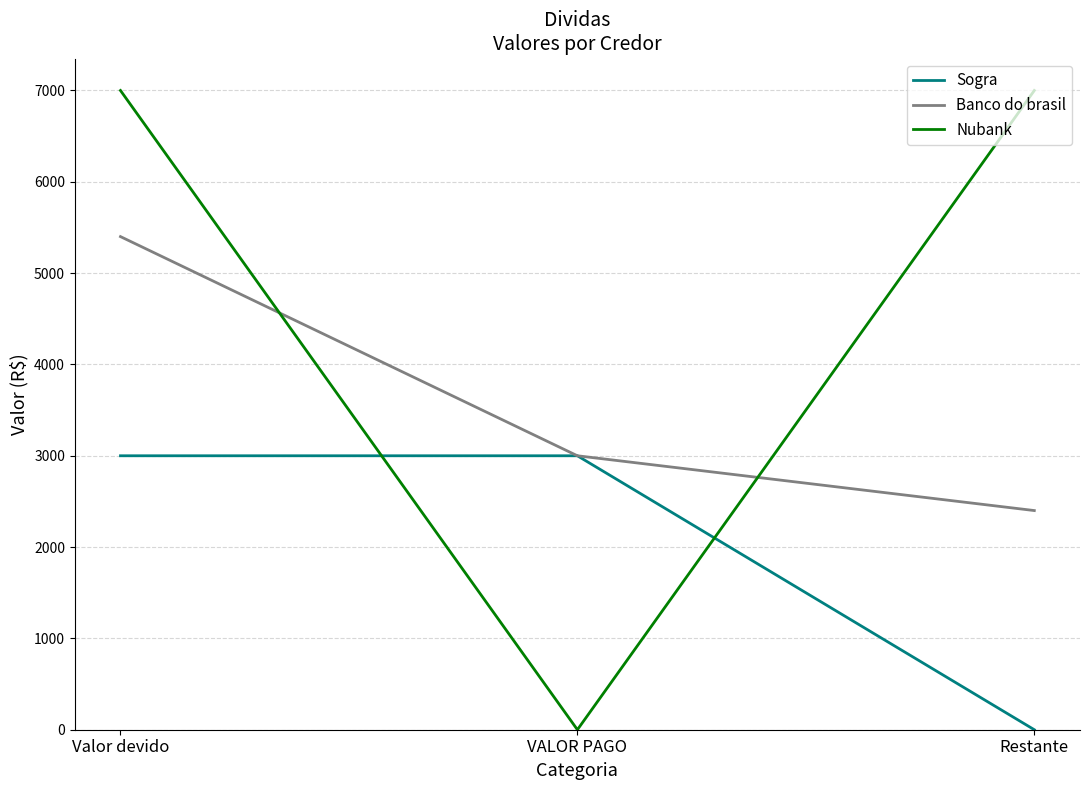

The value of Nubank at Restante is 7000. True or false?

True